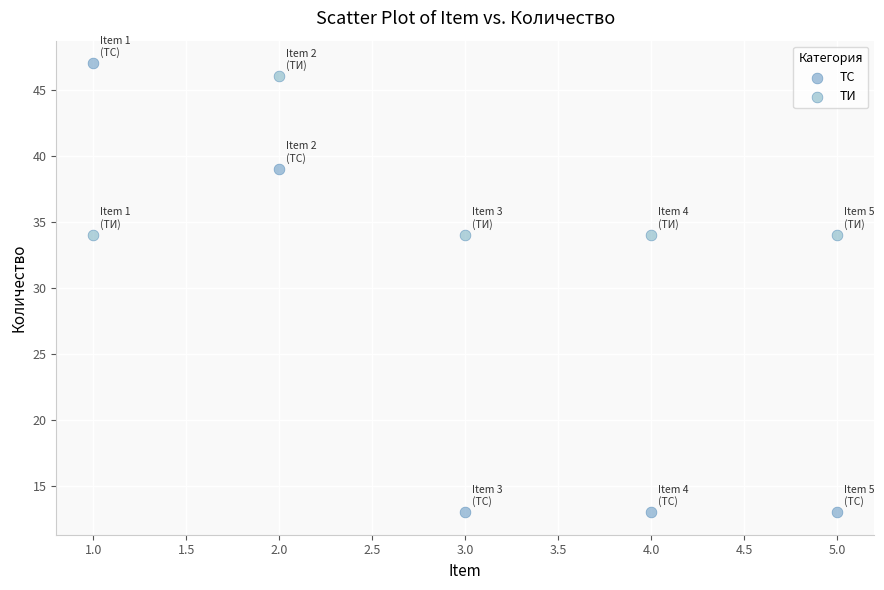

Across all data points, what is the average Y value?

31